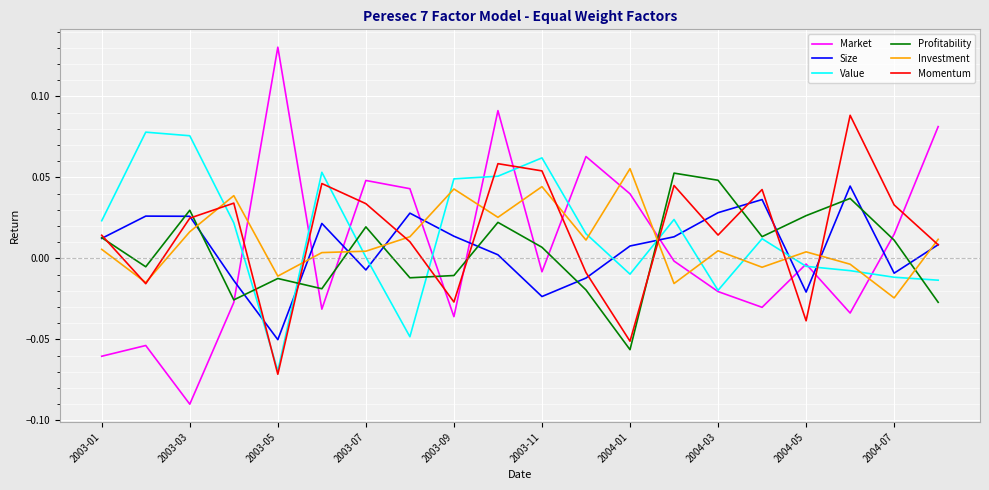

What are all the series names shown in the legend?

Market, Size, Value, Profitability, Investment, Momentum